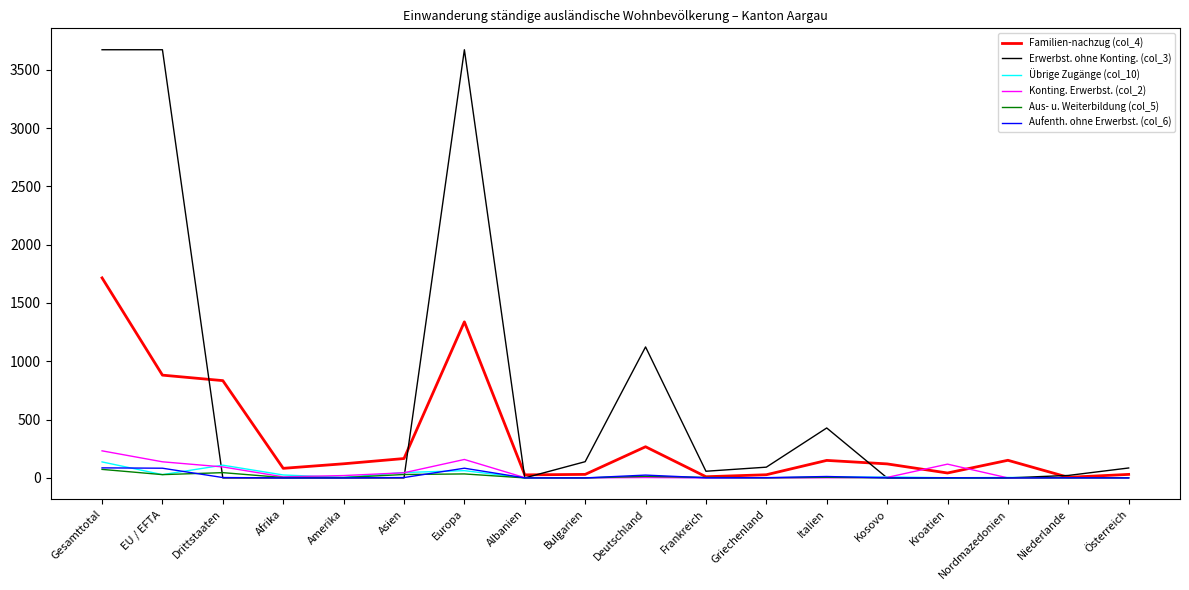

Which series has the largest range (max minus min)?

Erwerbst. ohne Konting. (col_3)